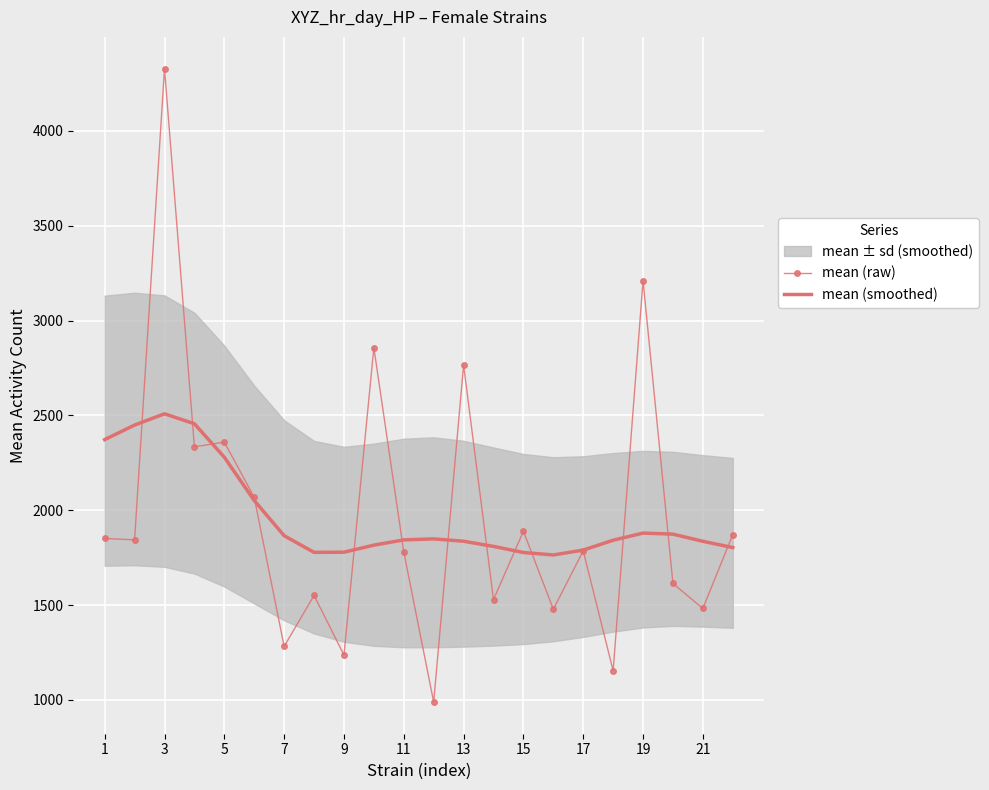

At how many categories does at least one series exceed 1585?

22